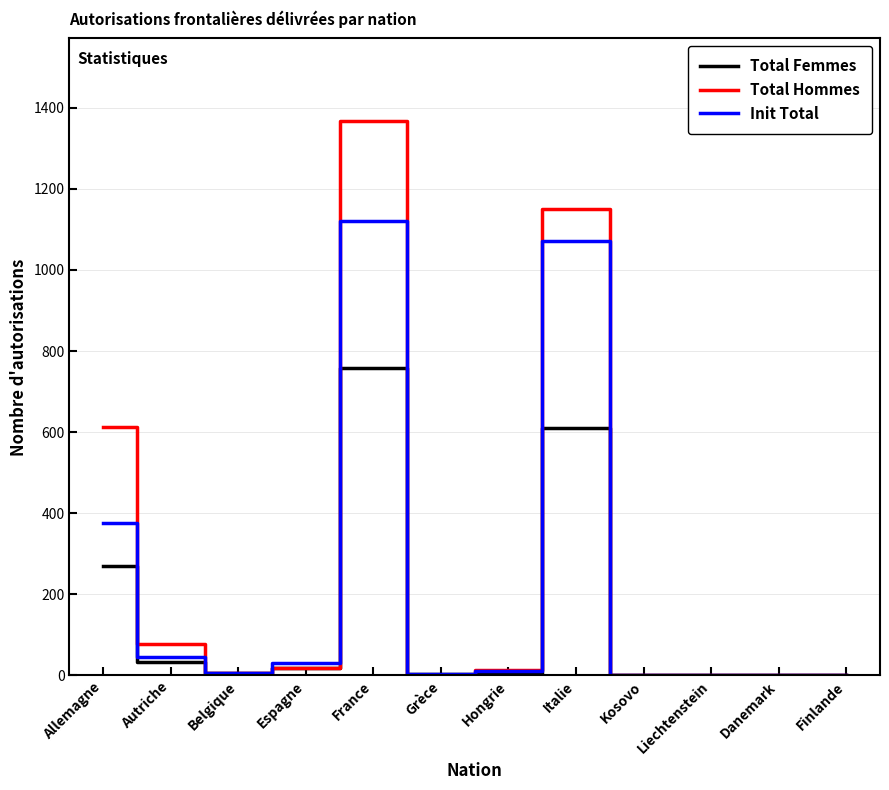

Rank the series by their maximum value, from highest to lowest.

Total Hommes, Init Total, Total Femmes